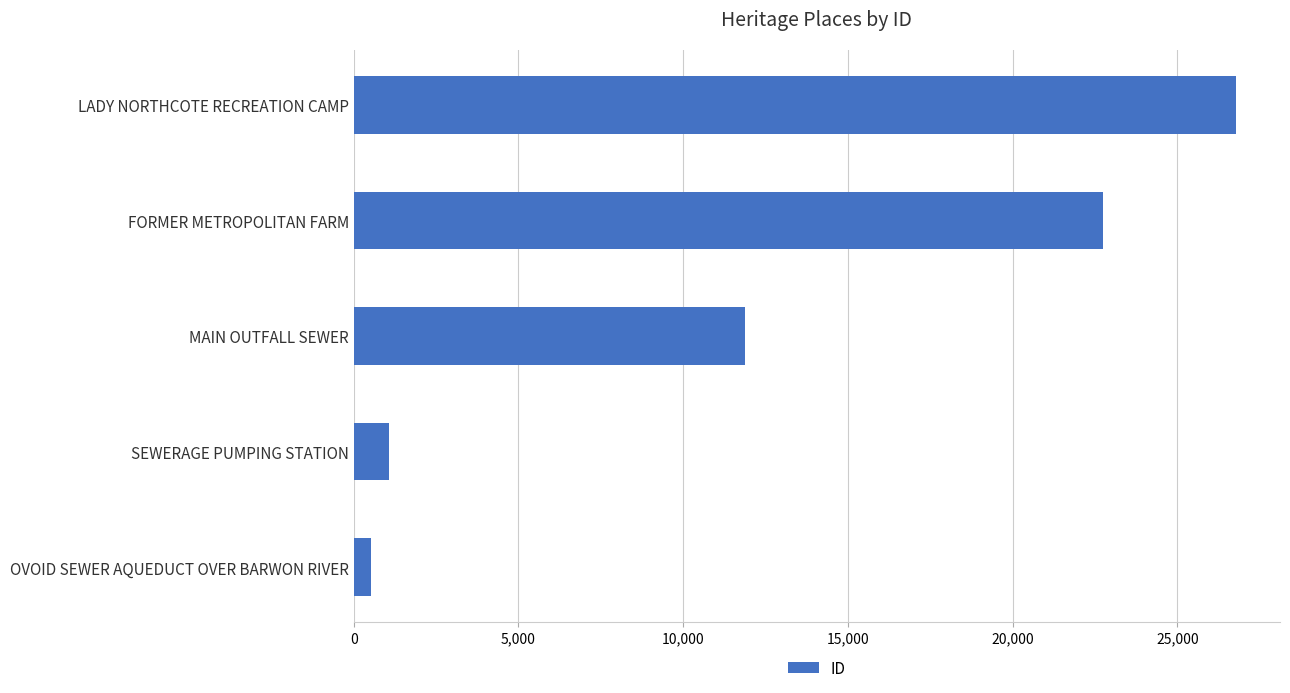

Rank the categories by value from lowest to highest.

OVOID SEWER AQUEDUCT OVER BARWON RIVER, SEWERAGE PUMPING STATION, MAIN OUTFALL SEWER, FORMER METROPOLITAN FARM, LADY NORTHCOTE RECREATION CAMP